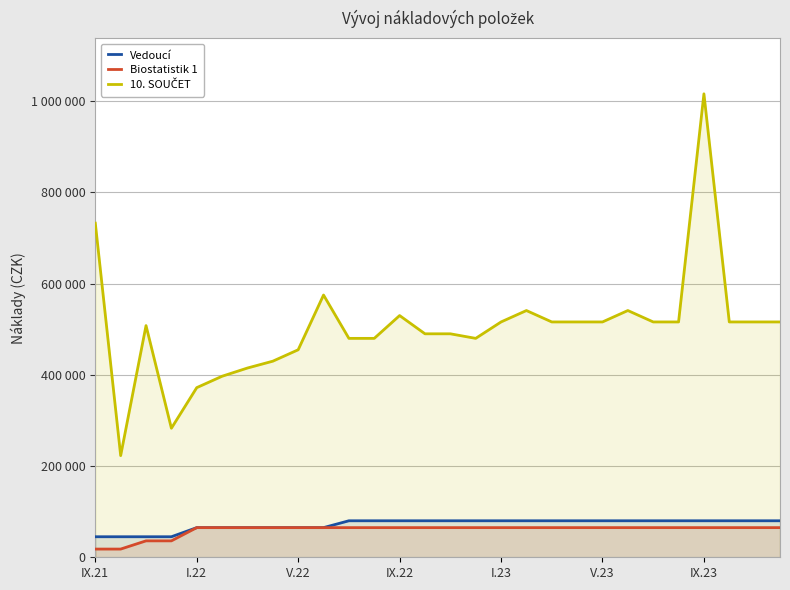

Is it true that Vedoucí equals 112395 at V.22?

False